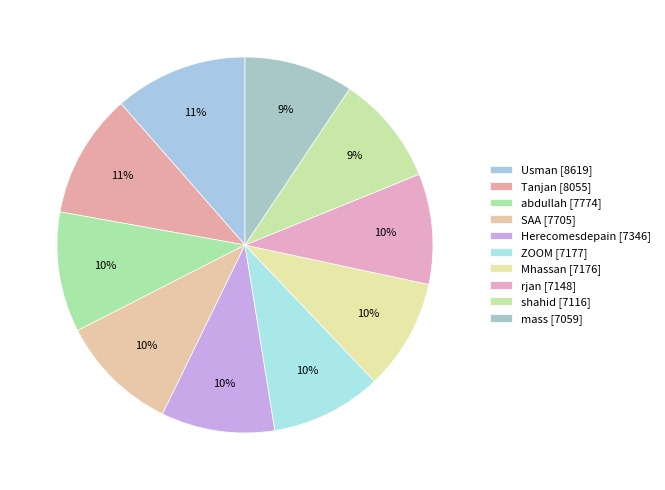

True or false: Usman [8619] accounts for 11% of the total.

True